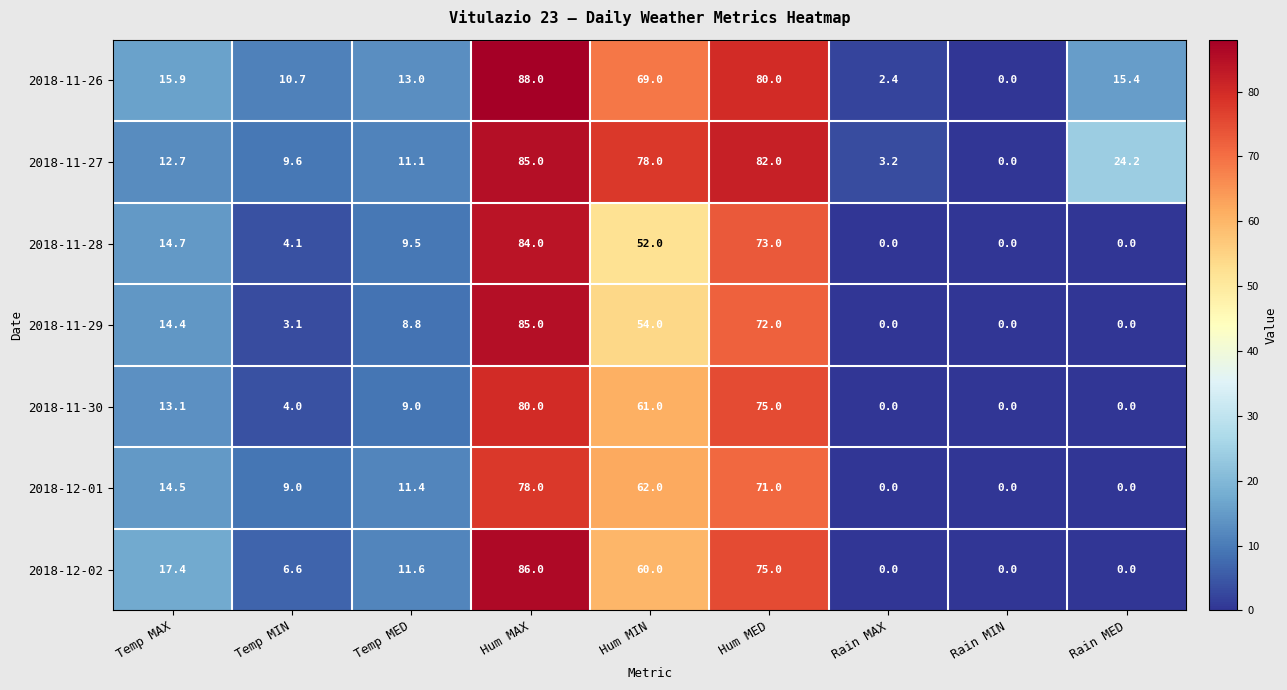

Which series changed the most between Temp MIN and Temp MED?

2018-11-29